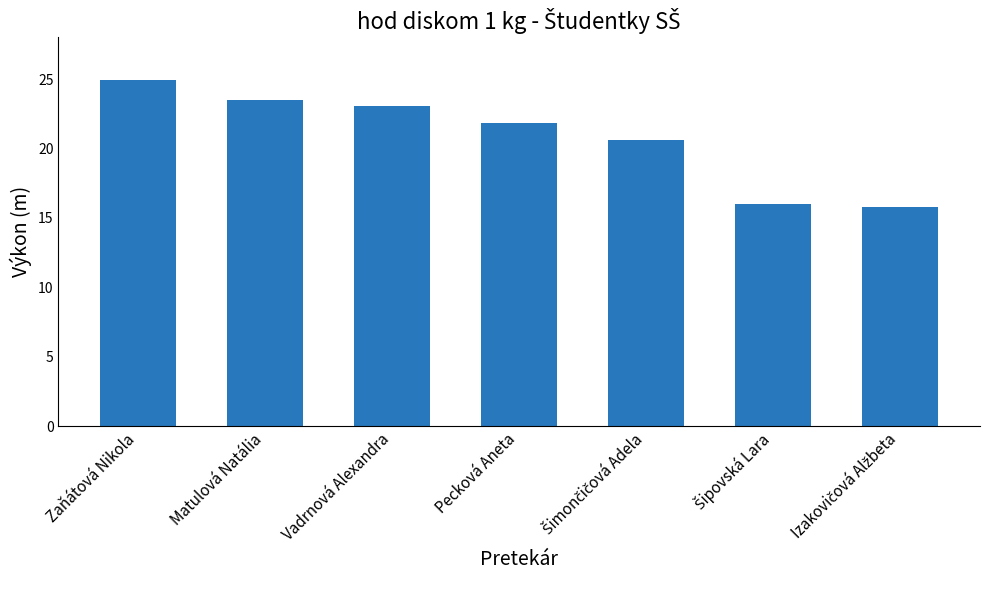

Does the chart contain any negative values?

No